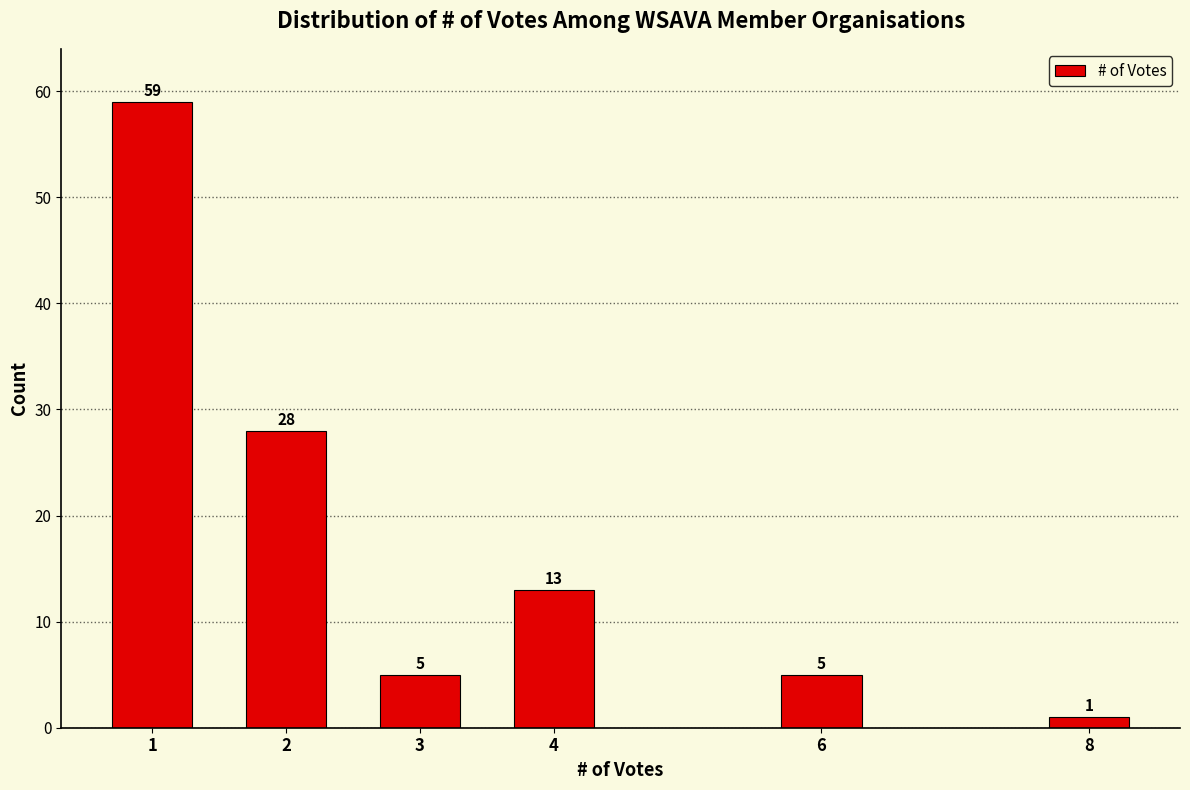

Reading left to right, what are all the values shown in this chart?

59	28	5	13	5	1